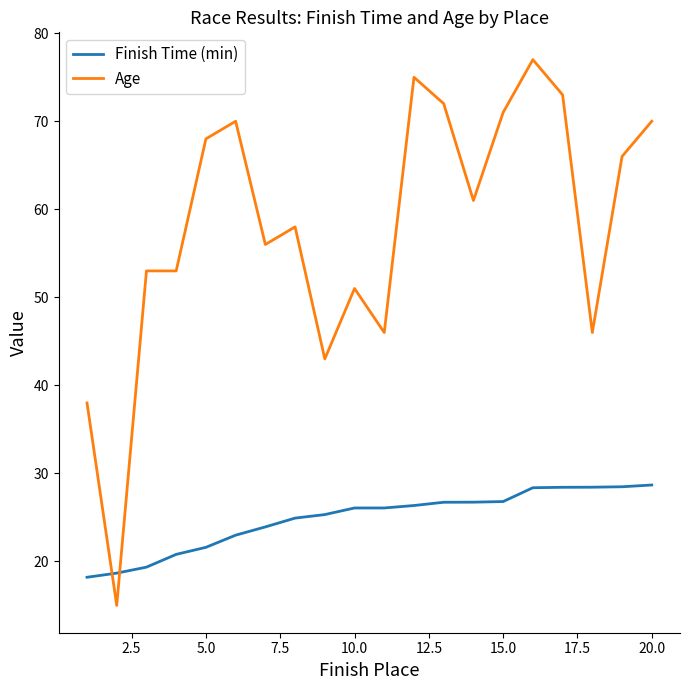

Count the number of categories in the chart.

20